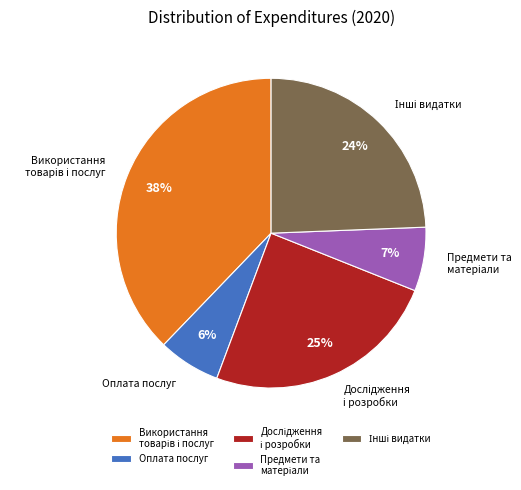

How many slices are in this pie chart?

5